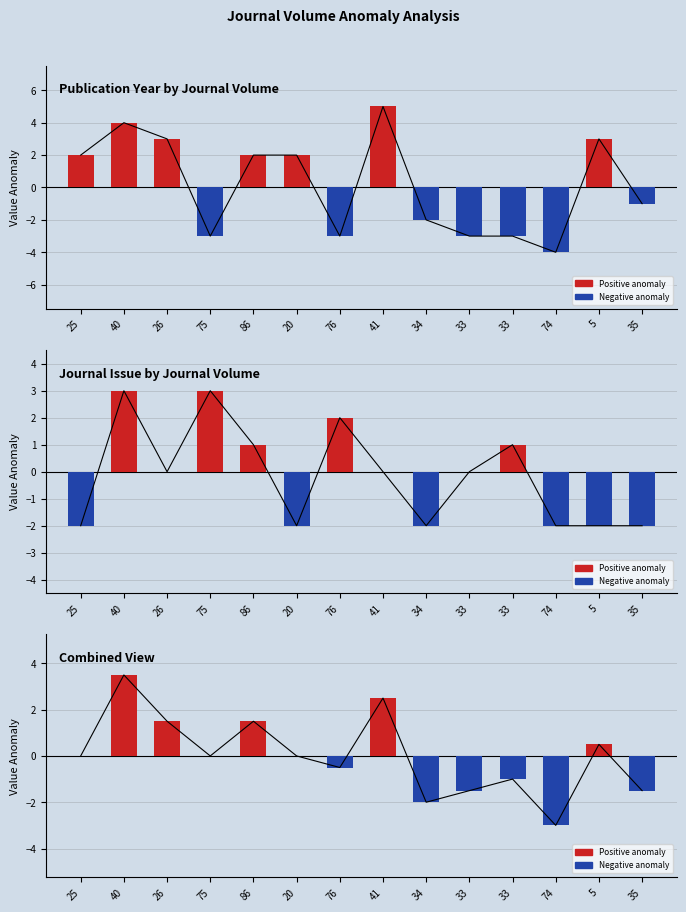

At how many categories does at least one series exceed 0?

5